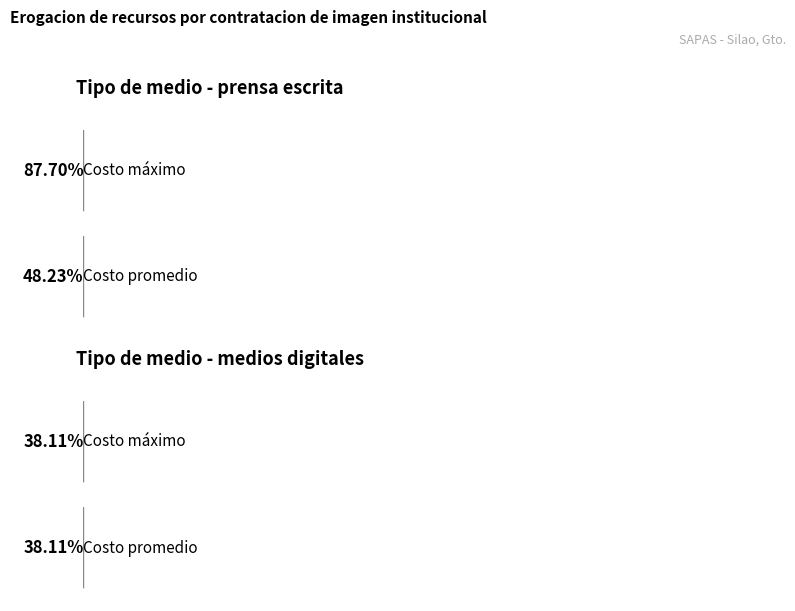

At which category is the sum across all series the highest?

prensa escrita